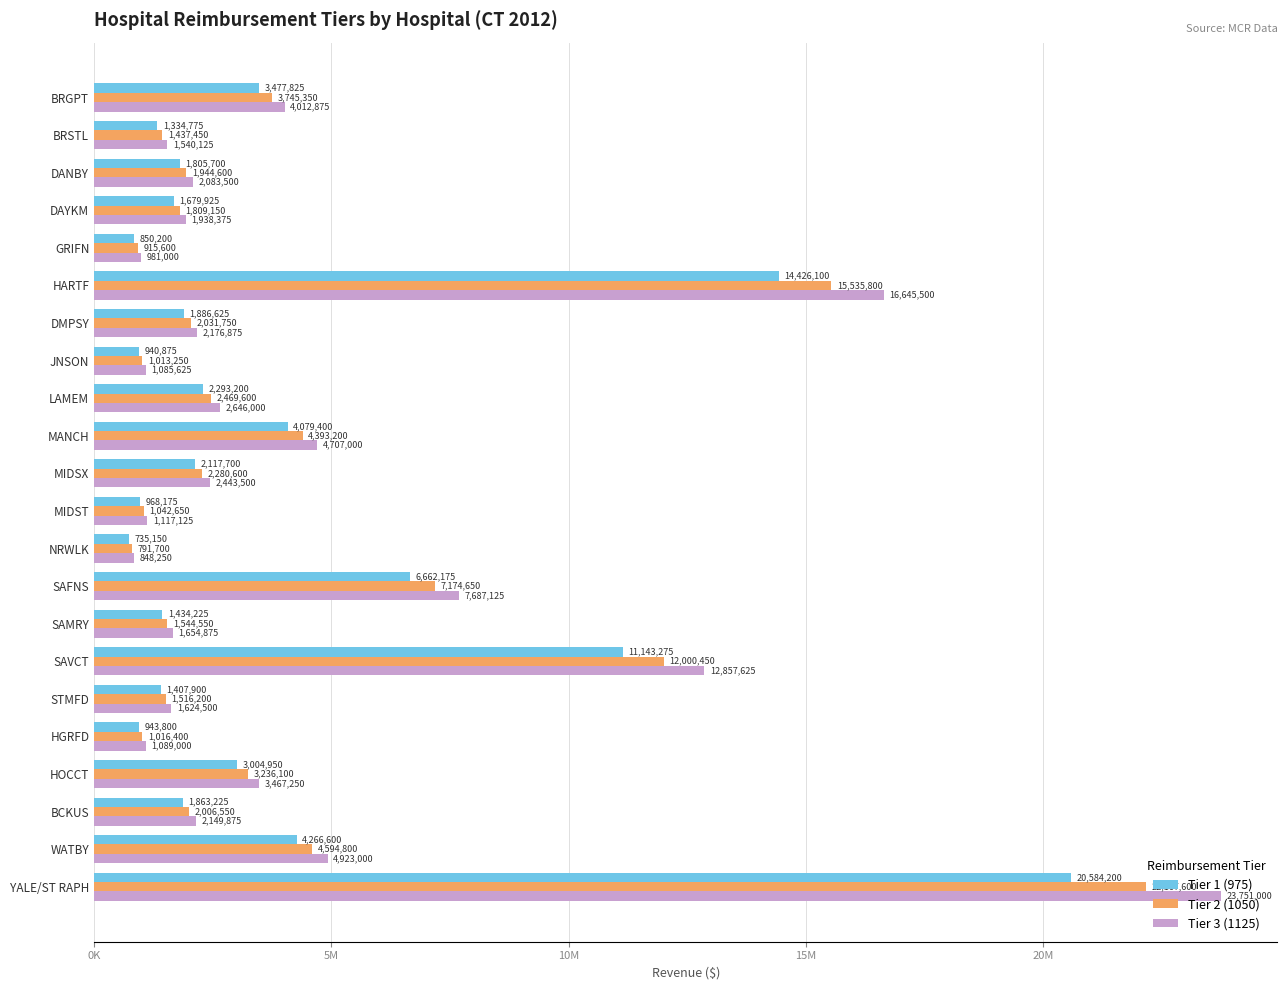

What are all the series names shown in the legend?

Tier 1 (975), Tier 2 (1050), Tier 3 (1125)